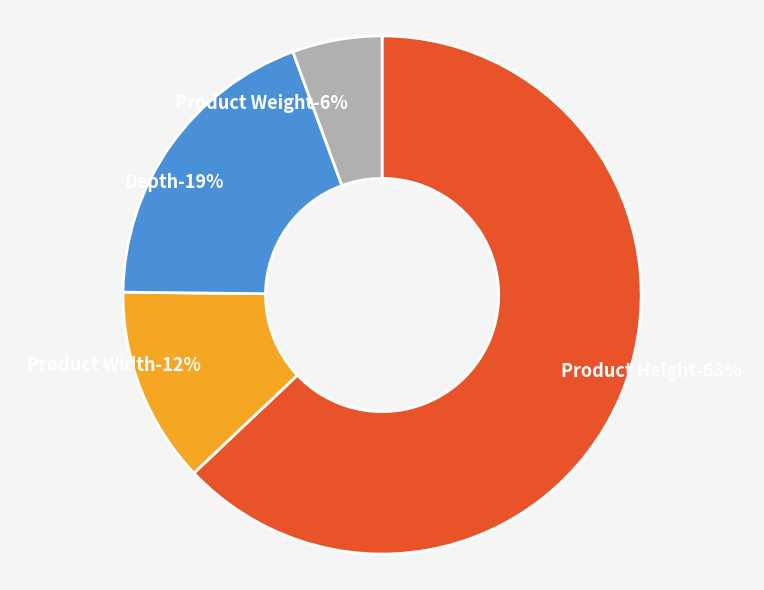

Is Depth the majority of the pie?

No